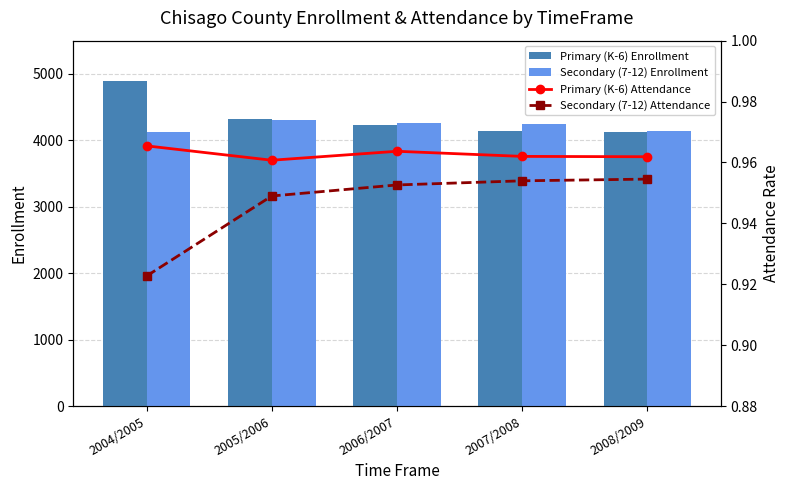

What is the approximate value of Primary (K-6) Enrollment at 2005/2006?

4314